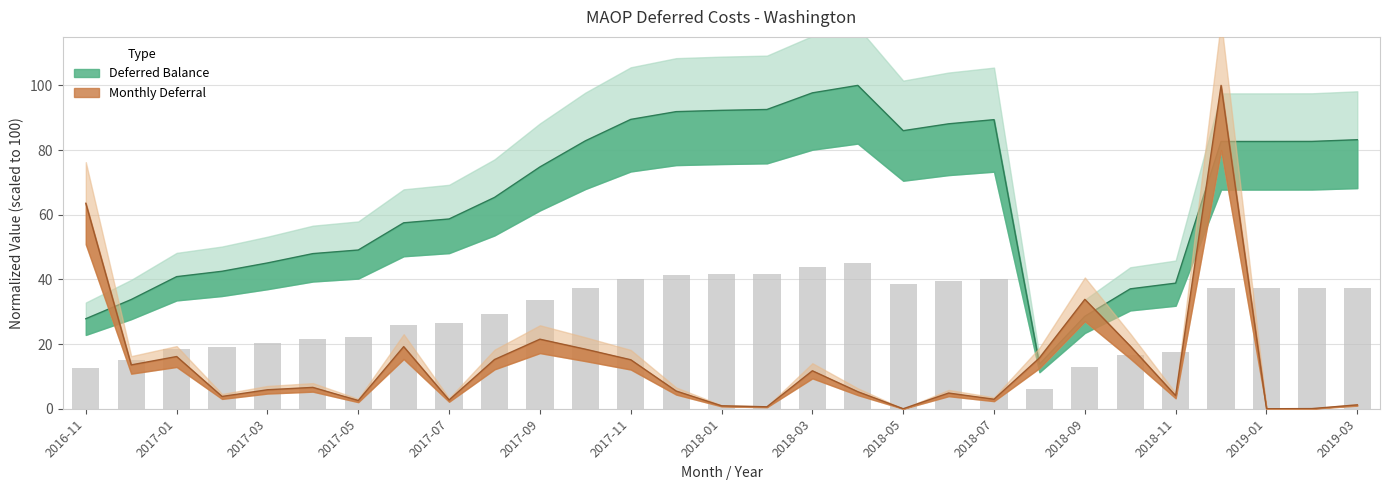

What is the difference between the maximum and minimum values in the Deferred Balance series?

86.2